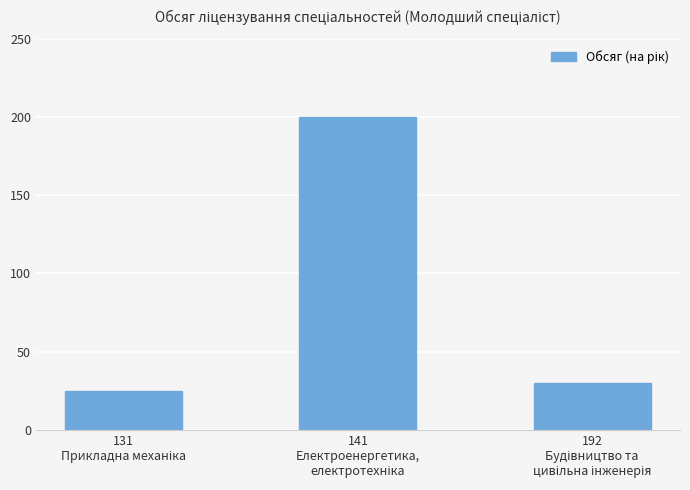

What is the value of the 1st bar from the left?

25